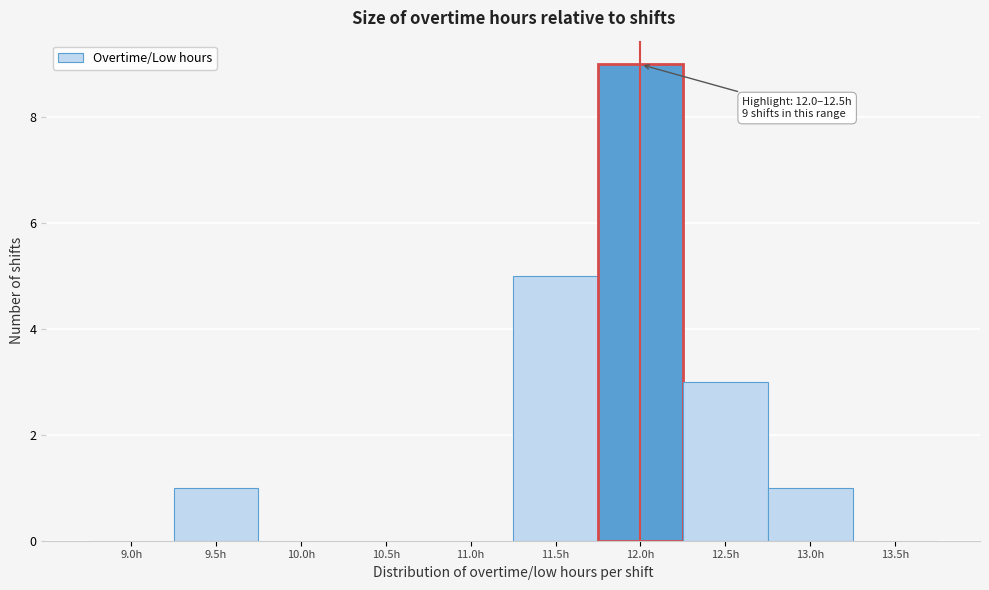

Reading left to right, list all the values displayed in this chart.

9.0h=0	9.5h=1	10.0h=0	10.5h=0	11.0h=0	11.5h=5	12.0h=9	12.5h=3	13.0h=1	13.5h=0